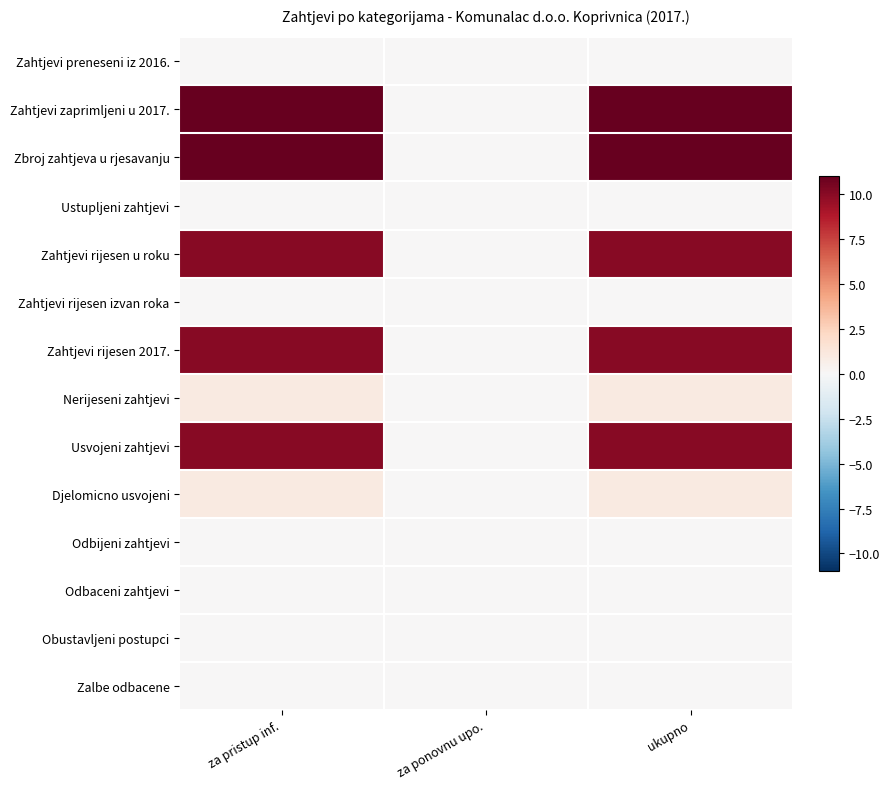

What is the greatest value displayed?

11